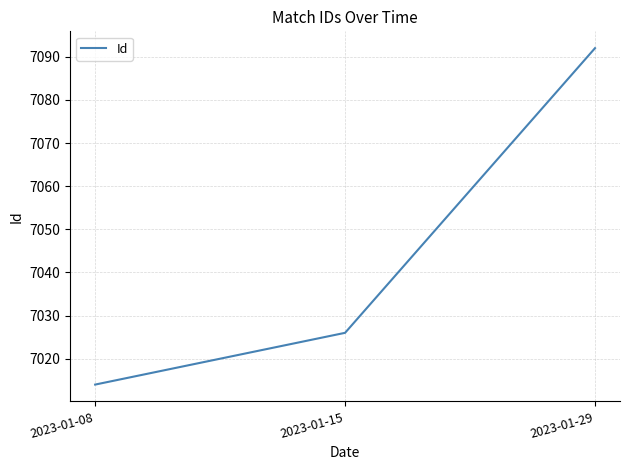

Is it true that the value at 2023-01-08 is 2777?

False